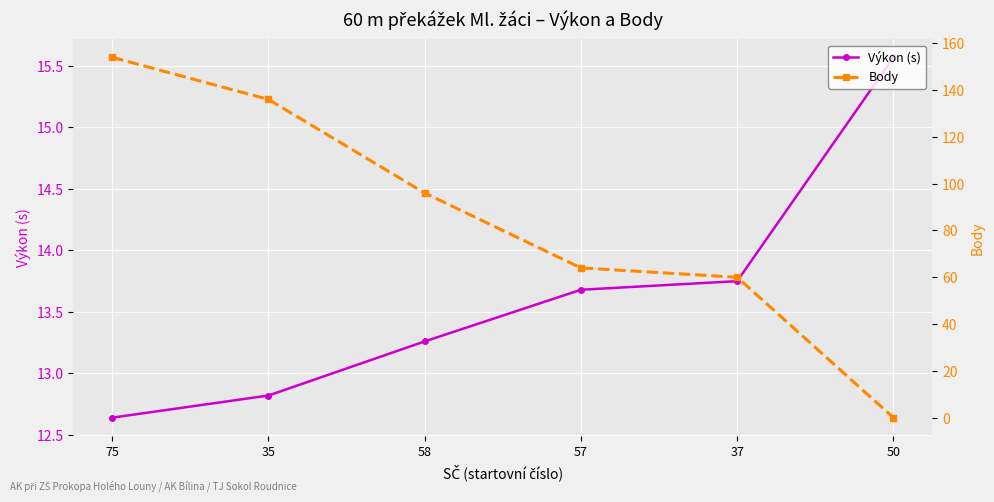

Is it true that Výkon (s) equals 13.3 at 58?

True